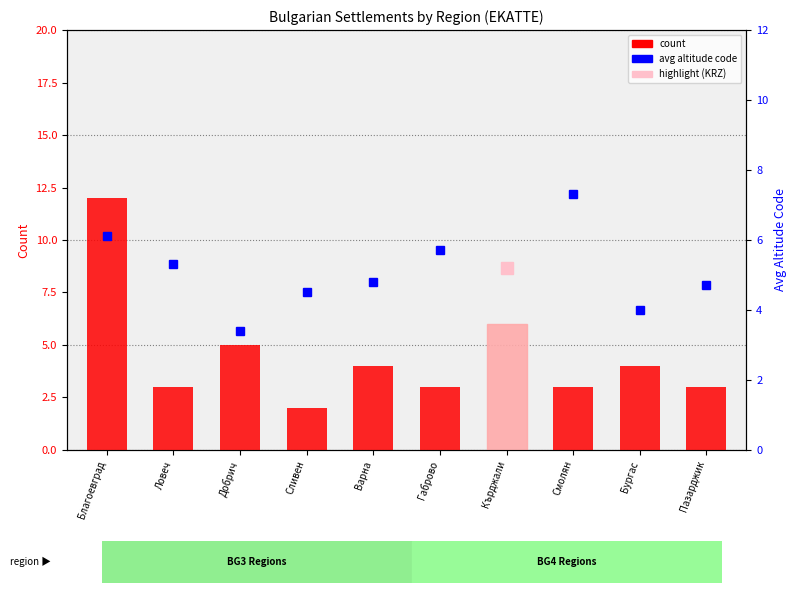

What is the maximum value for avg altitude code?

7.3